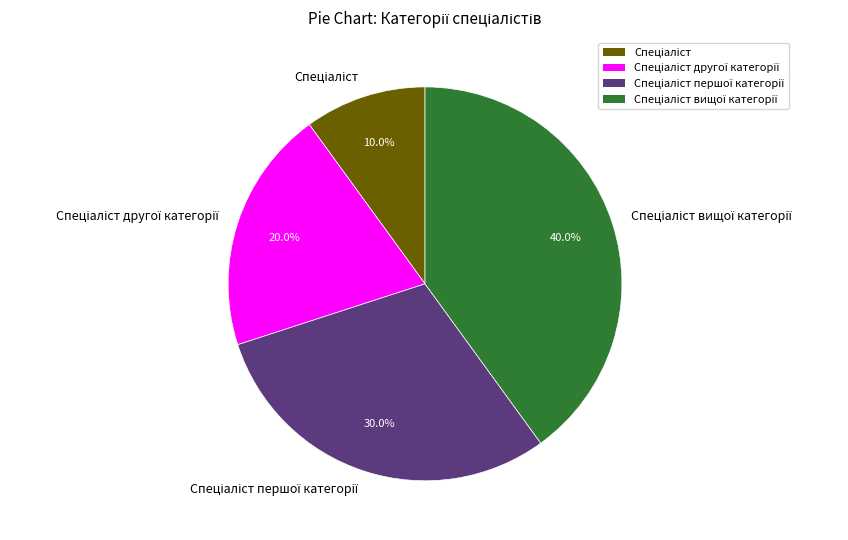

Is there a majority slice in this chart?

No